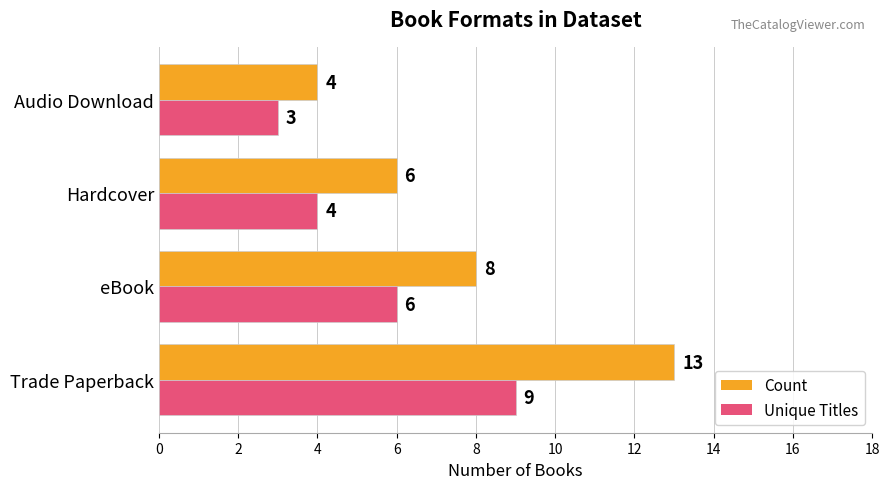

Which series has the largest range (max minus min)?

Count